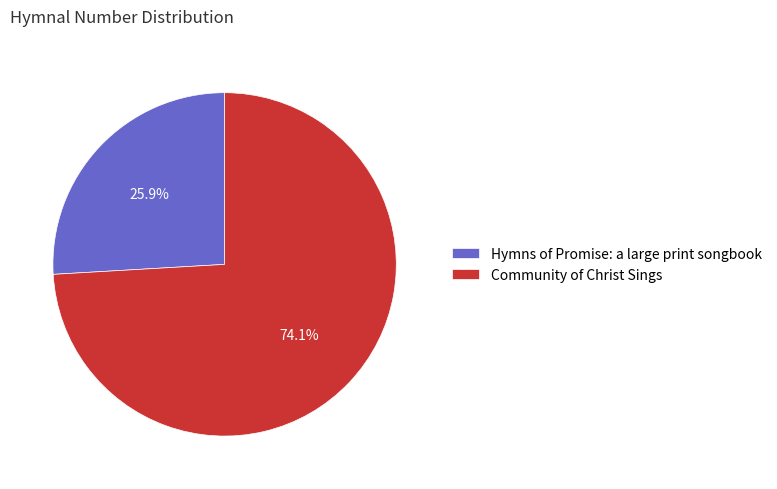

Which slice is the smallest?

Hymns of Promise: a large print songbook